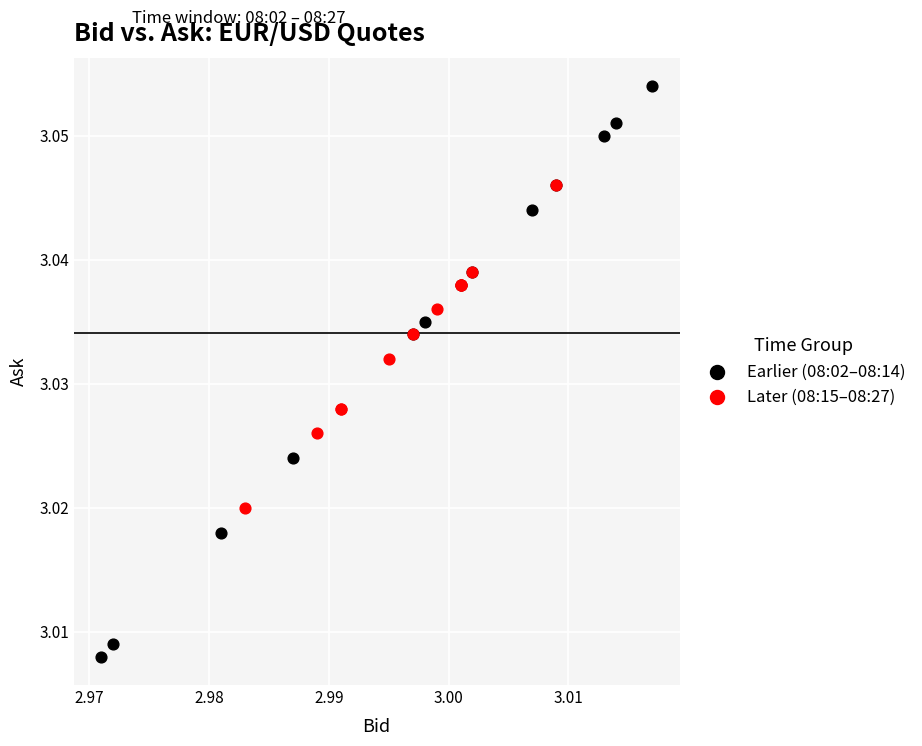

Which series has the widest spread of Y values?

Earlier (08:02–08:14)